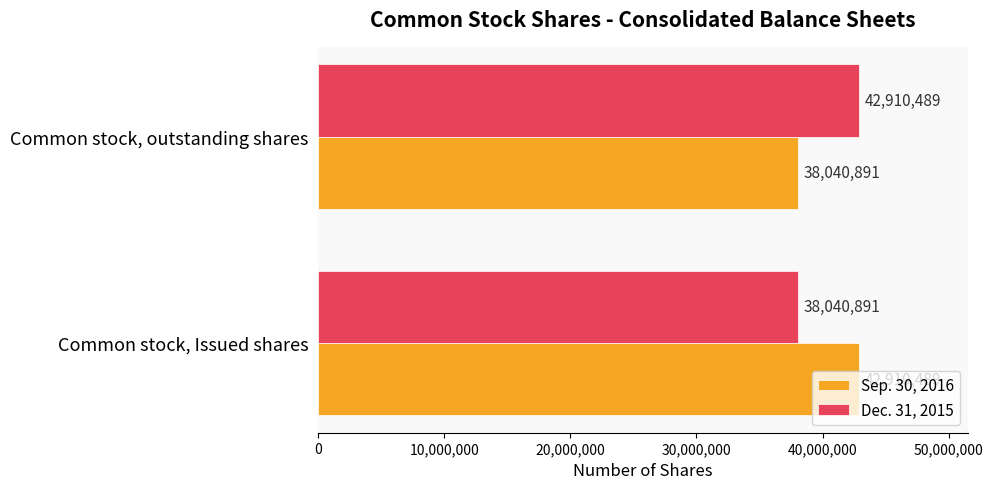

How many data points in Sep. 30, 2016 are less than 42910489?

1